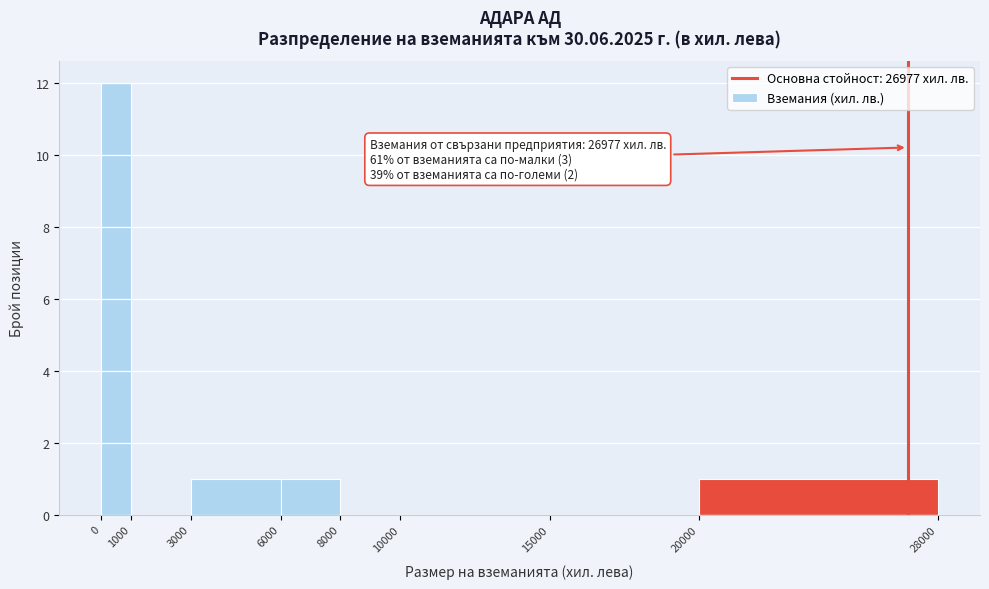

Which range on the x-axis has the tallest bar?

0 to 1000